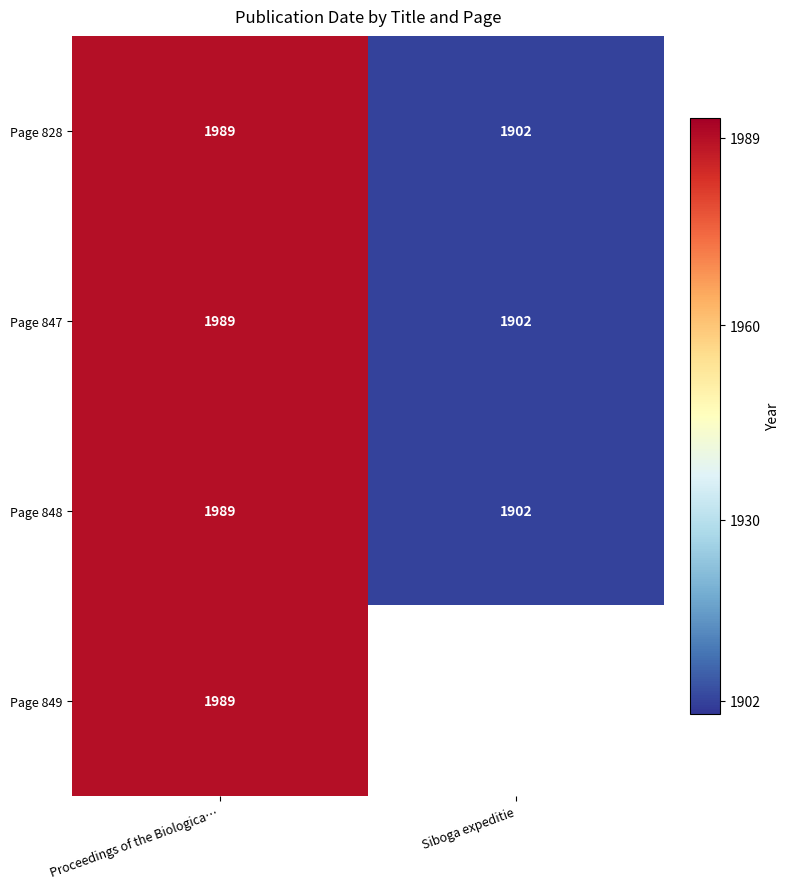

What is the total value across all series at Proceedings of the Biologica…?

7956